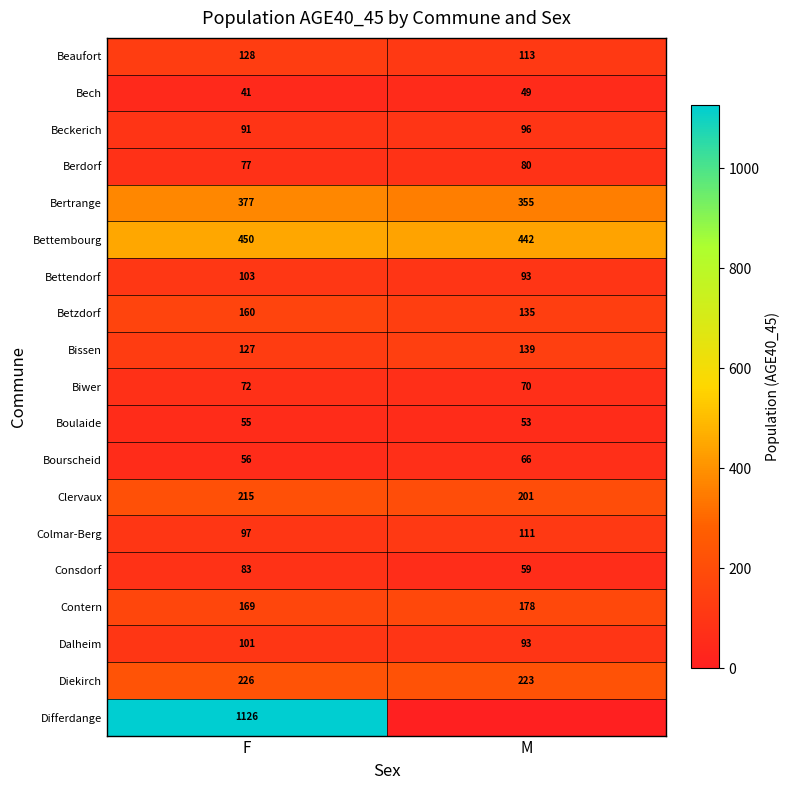

What is the difference between the highest and lowest values at F?

1085